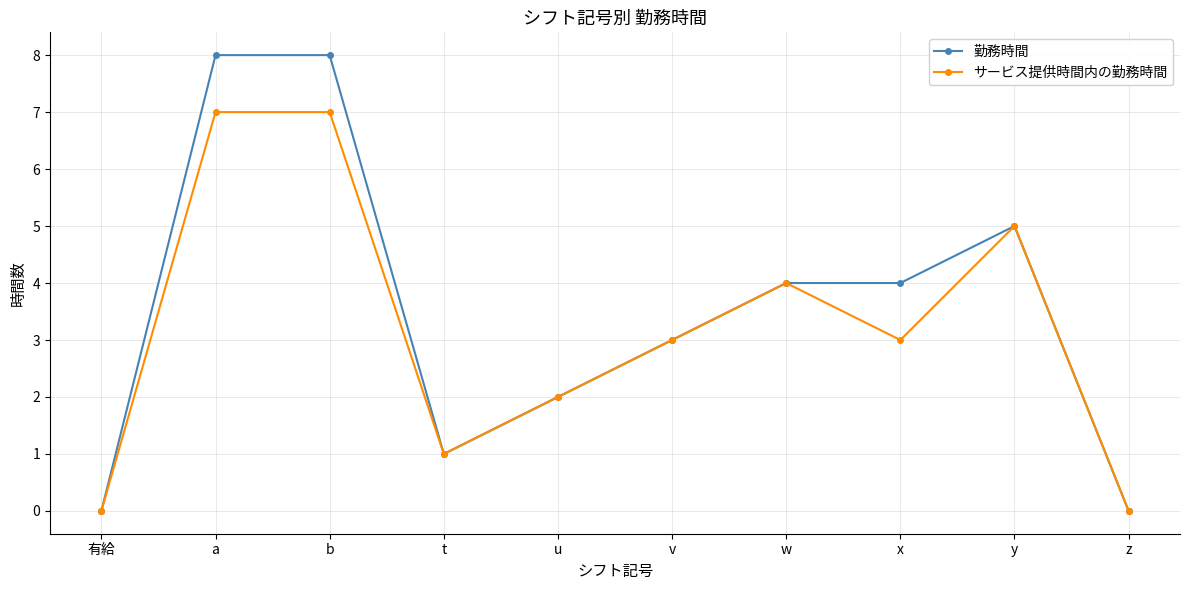

What value does the サービス提供時間内の勤務時間 series have at w?

4